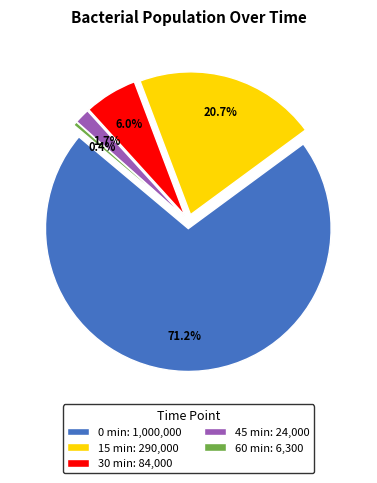

To the nearest percent, what is the combined percentage of 15 min and 30 min?

27%